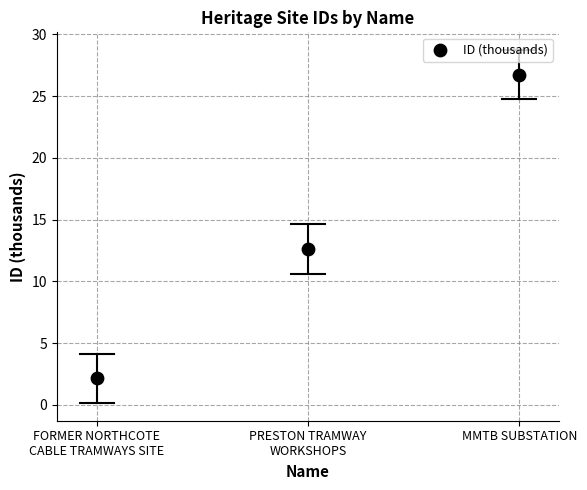

What Y value in the scatter plot is closest to 14?

12.6